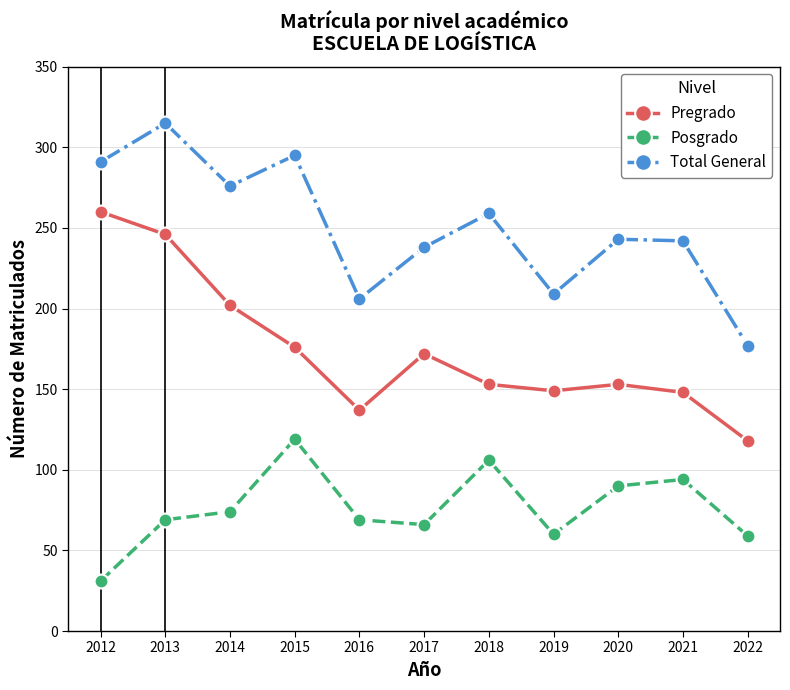

Is it true that Pregrado equals 172 at 2017?

True